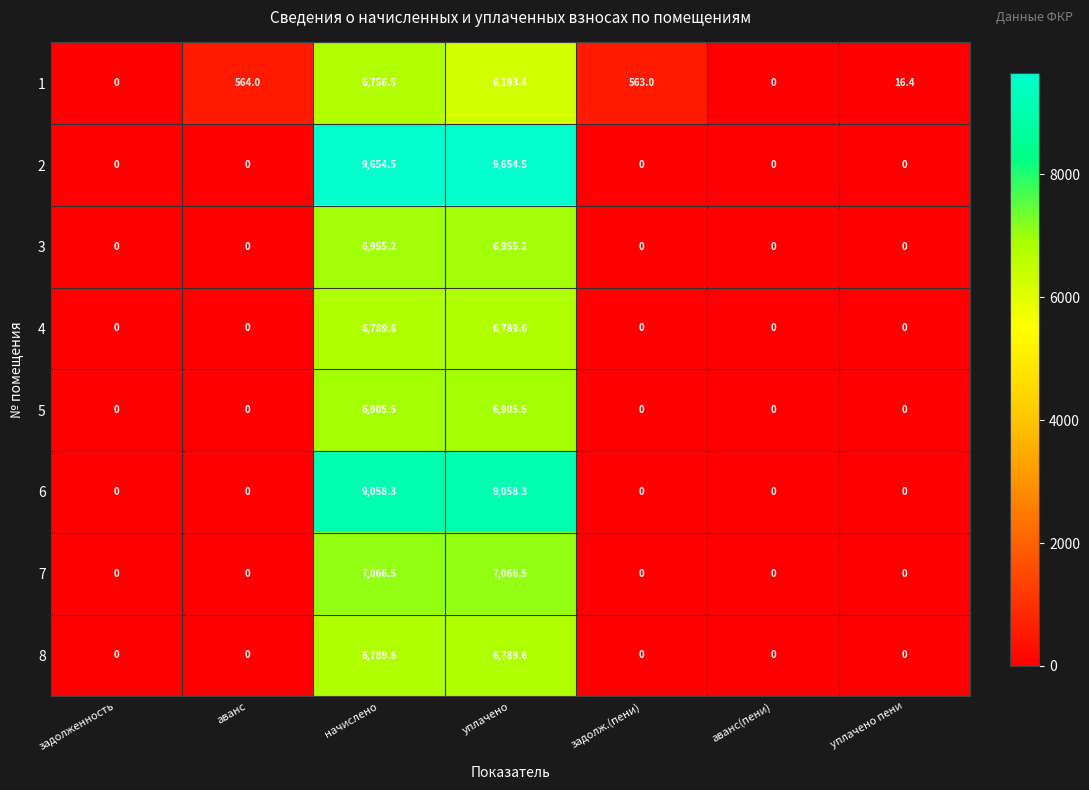

Read the 1 value at аванс.

564.0